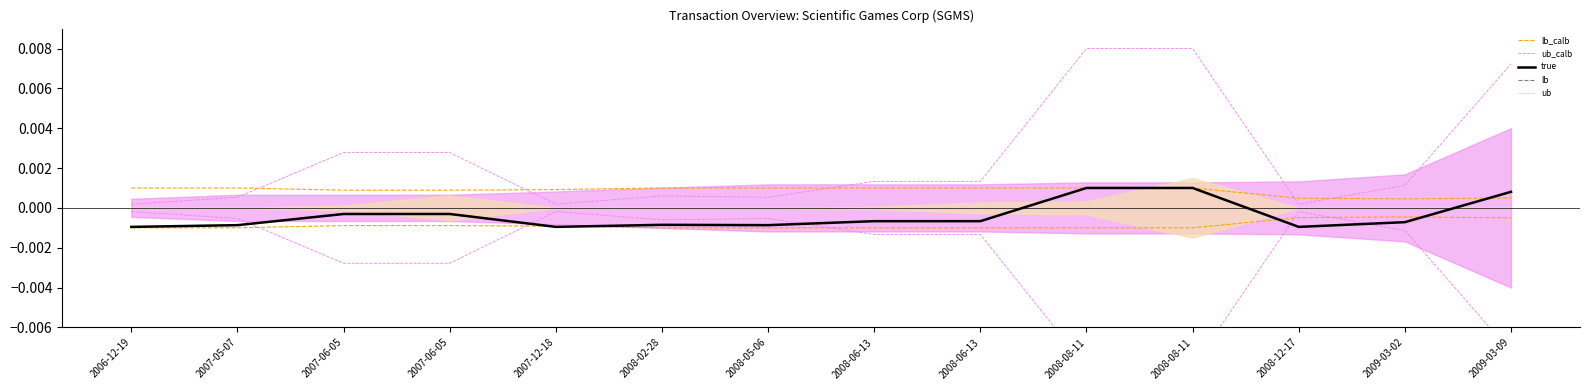

Is it true that transactionShares_lb equals -0.0 at 2007-06-05?

False